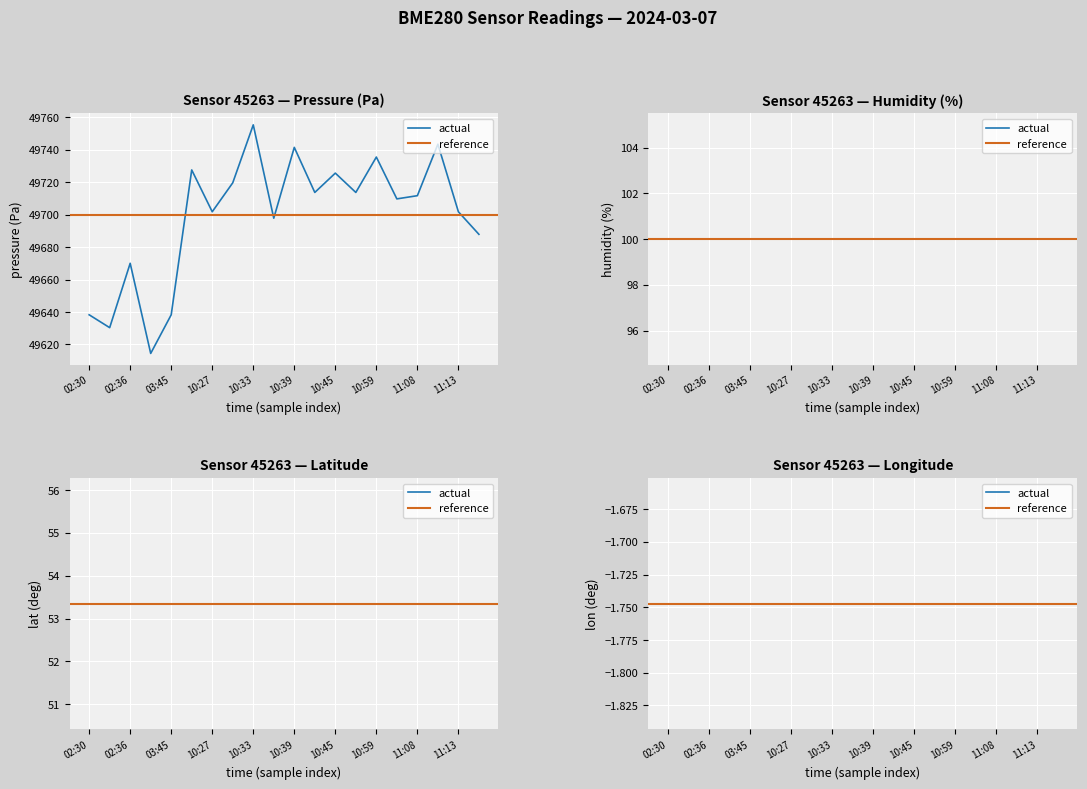

What position from the left is 11?

12